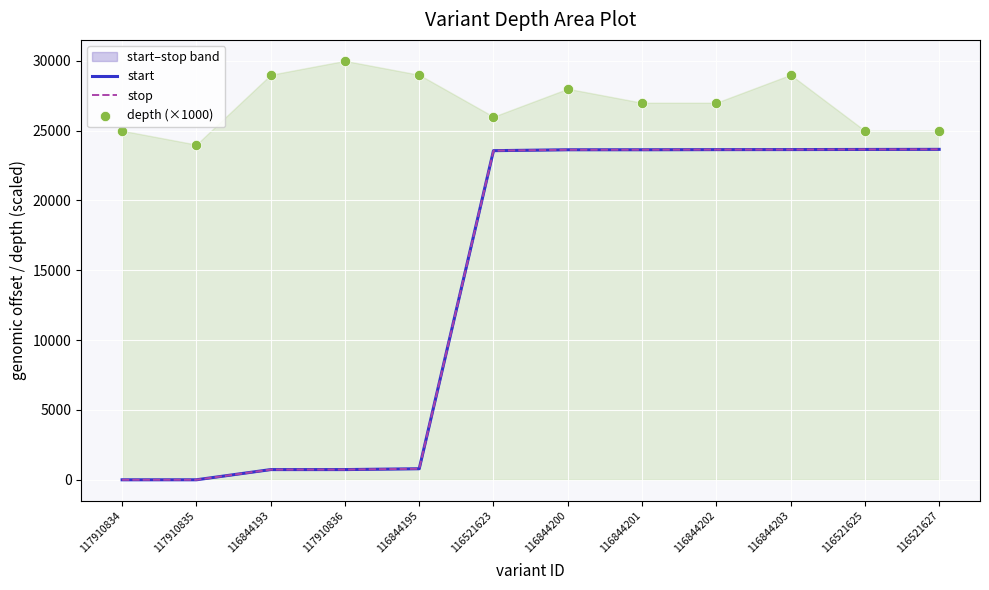

Which series reaches the maximum Y coordinate?

depth (×1000)